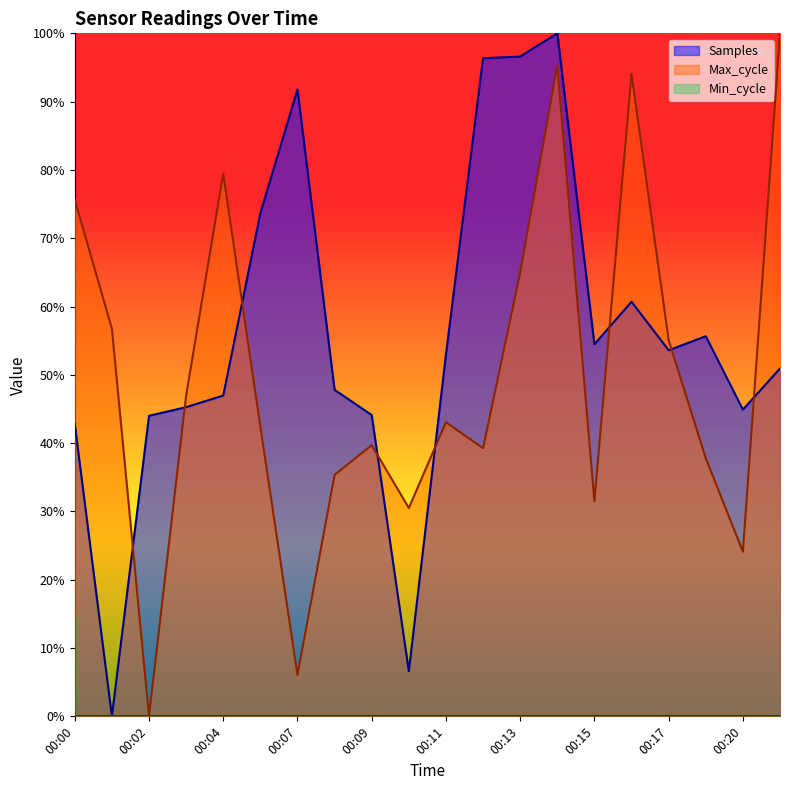

Reading left to right, what are all the values shown in this chart?

Samples: 0.4	0.0	0.4	0.5	0.5	0.7	0.9	0.5	0.4	0.1	0.5	1.0	1.0	1.0	0.5	0.6	0.5	0.6	0.4	0.5
Max_cycle: 0.8	0.6	0.0	0.5	0.8	0.4	0.1	0.4	0.4	0.3	0.4	0.4	0.6	1.0	0.3	0.9	0.6	0.4	0.2	1.0